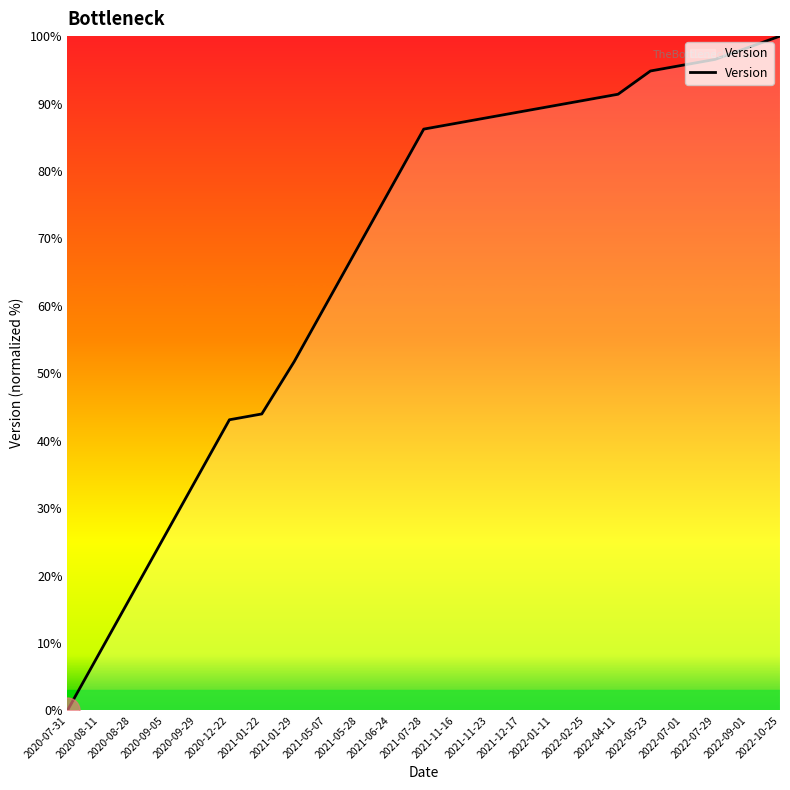

What is the ratio of the value at 2021-06-24 to the value at 2022-04-11?

0.8